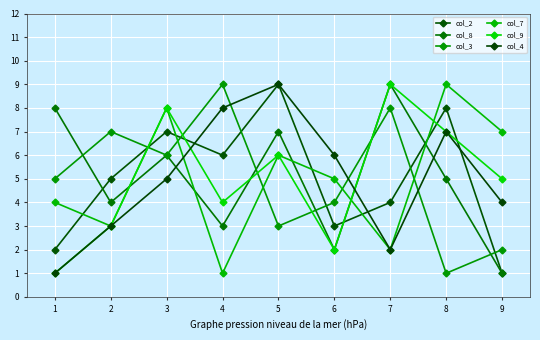

Reading right to left, transcribe all the data shown in this chart.

col_2: 1	8	4	3	9	6	7	5	2
col_8: 1	5	9	2	7	3	6	4	8
col_3: 2	1	8	4	3	9	6	7	5
col_7: 7	9	2	5	6	1	8	3	4
col_9: 5	7	9	2	6	4	8	3	1
col_4: 4	7	2	6	9	8	5	3	1